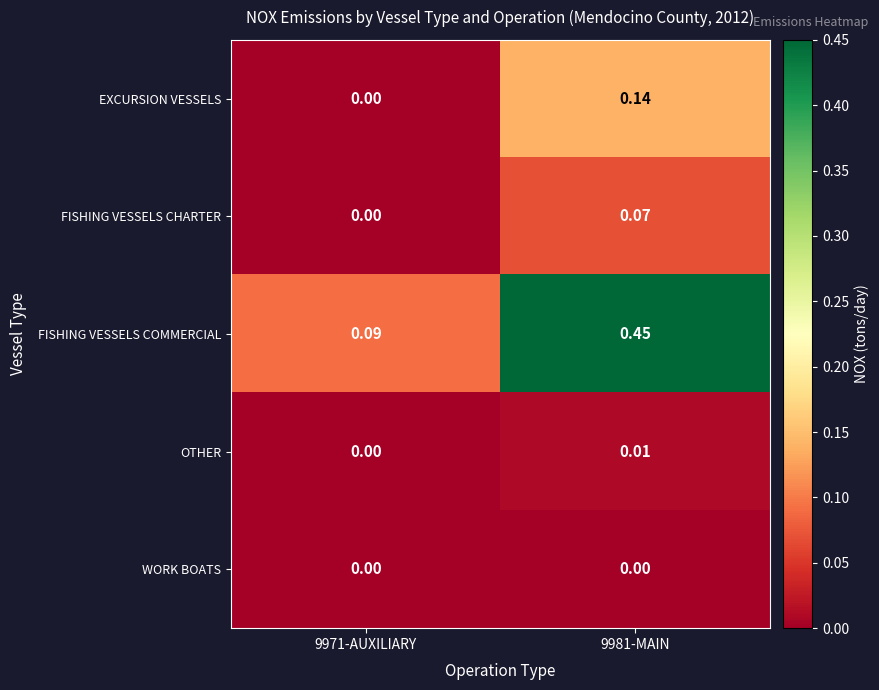

At which category is the sum across all series the highest?

9981-MAIN